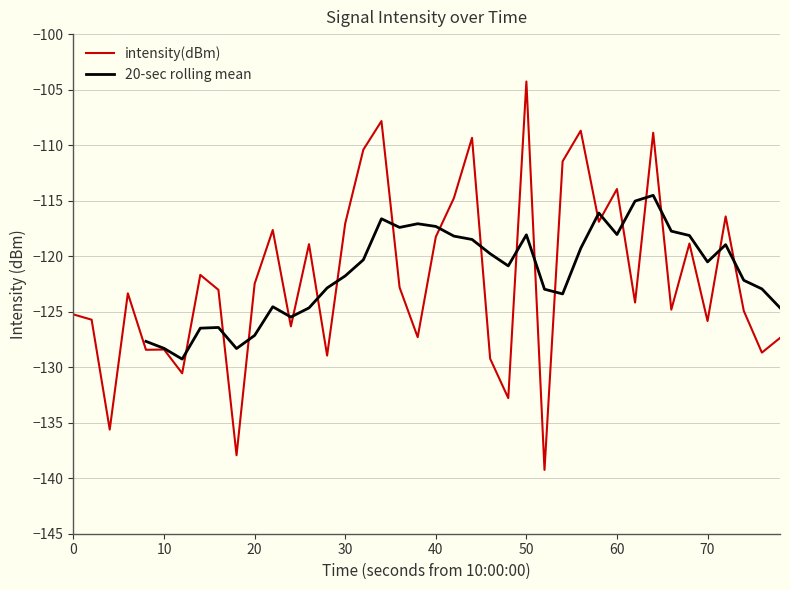

What is the difference between the maximum and minimum values?

35.0